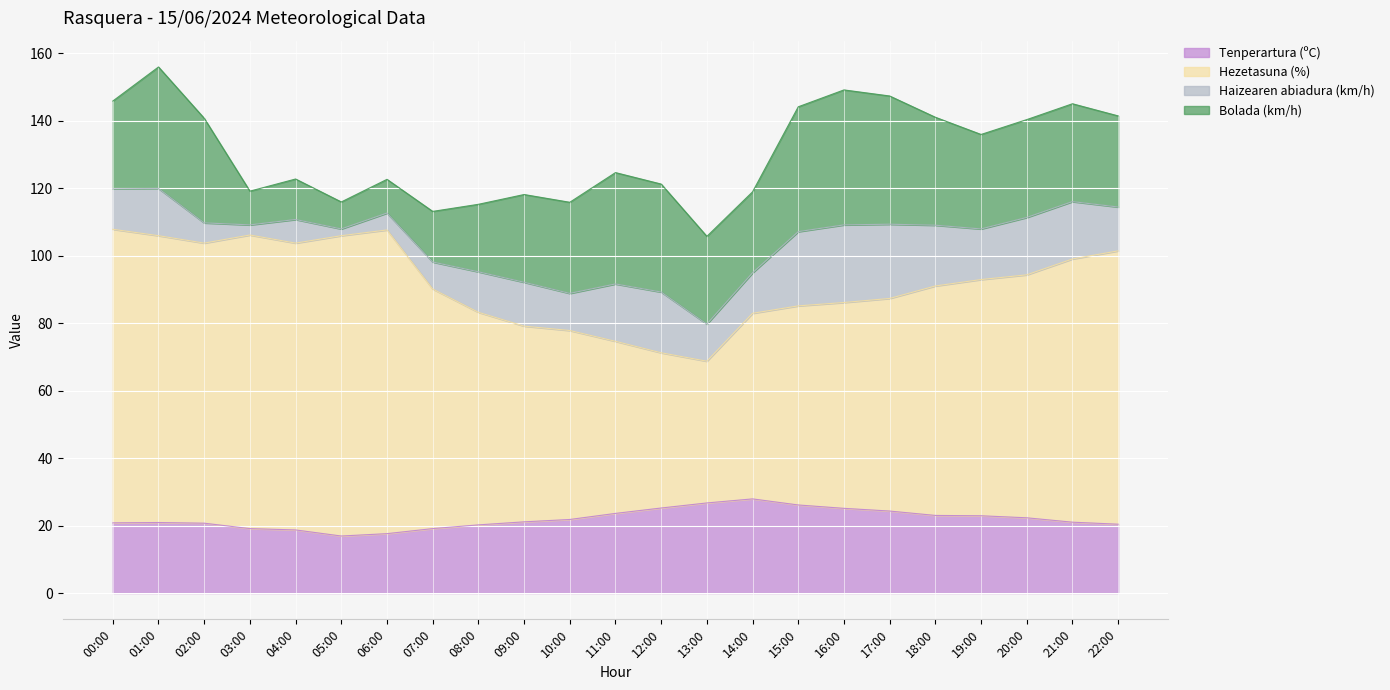

In Hezetasuna (%), how many points are higher than both neighbors (excluding endpoints)?

2